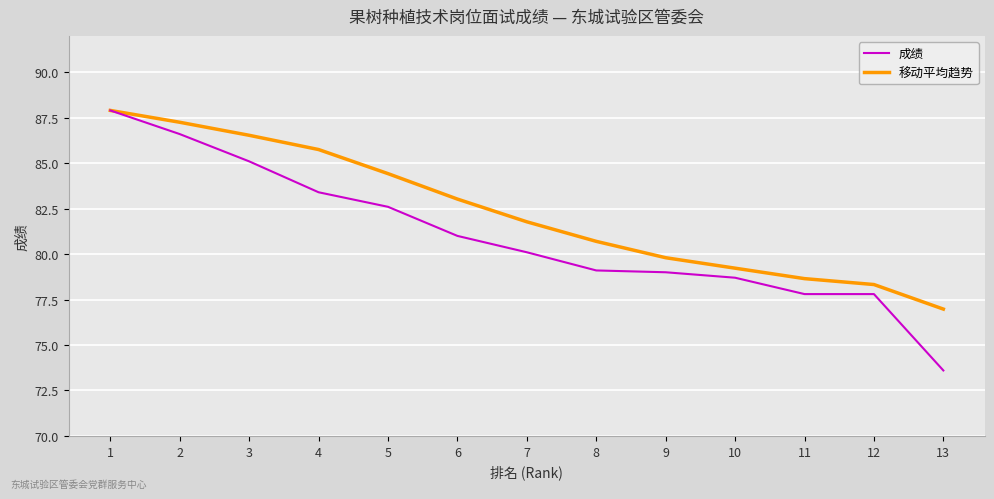

Which category has the highest value across all series?

1